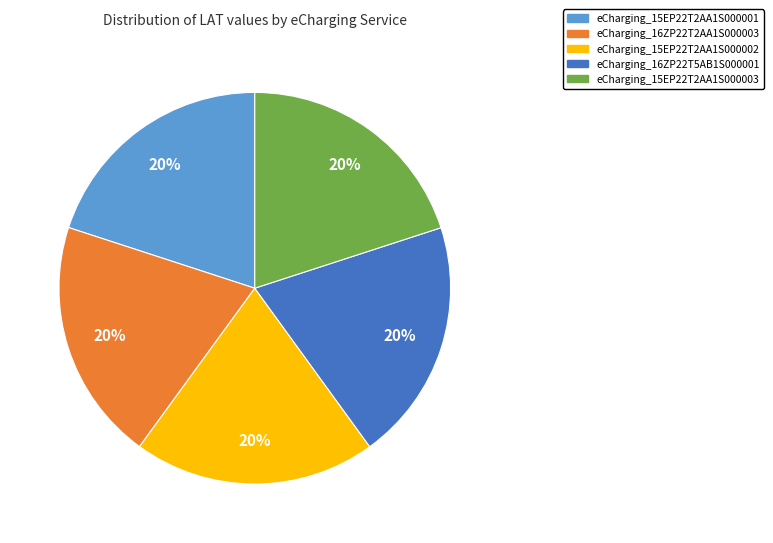

Is it true that eCharging_15EP22T2AA1S000003 is 20% of the pie?

True